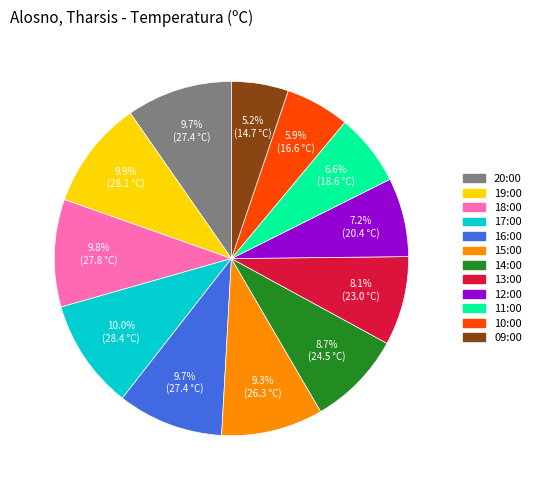

What percentage is the 19:00 slice, to the nearest percent?

10%